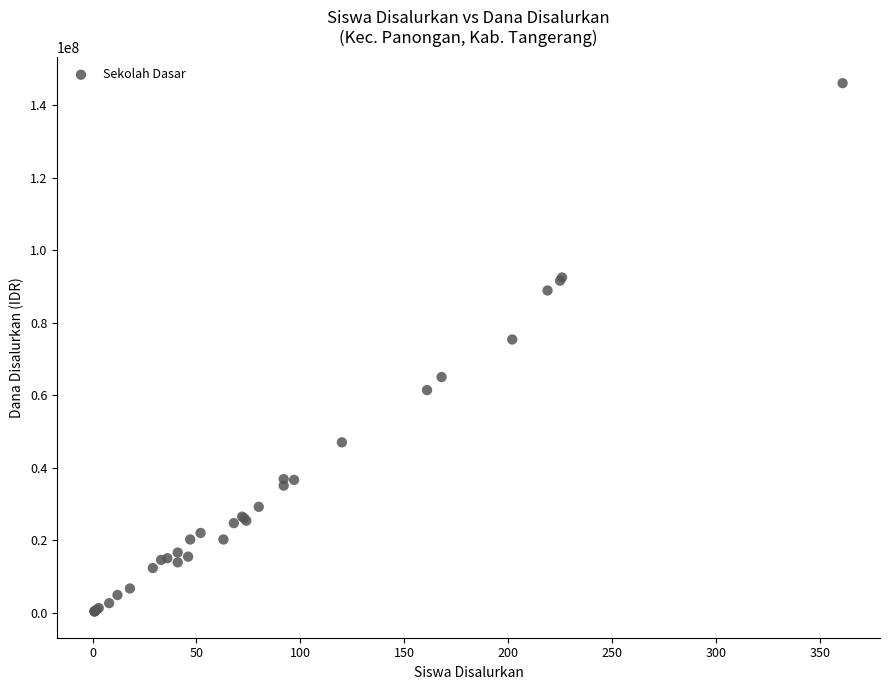

What Y value in the scatter plot is closest to 73237500?

75375000